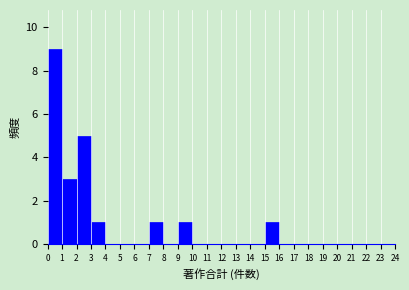

What is the height of the bar covering 0 to 1 on the x-axis? The values are not printed on the chart, so give them approximately, as read against the axis.

9